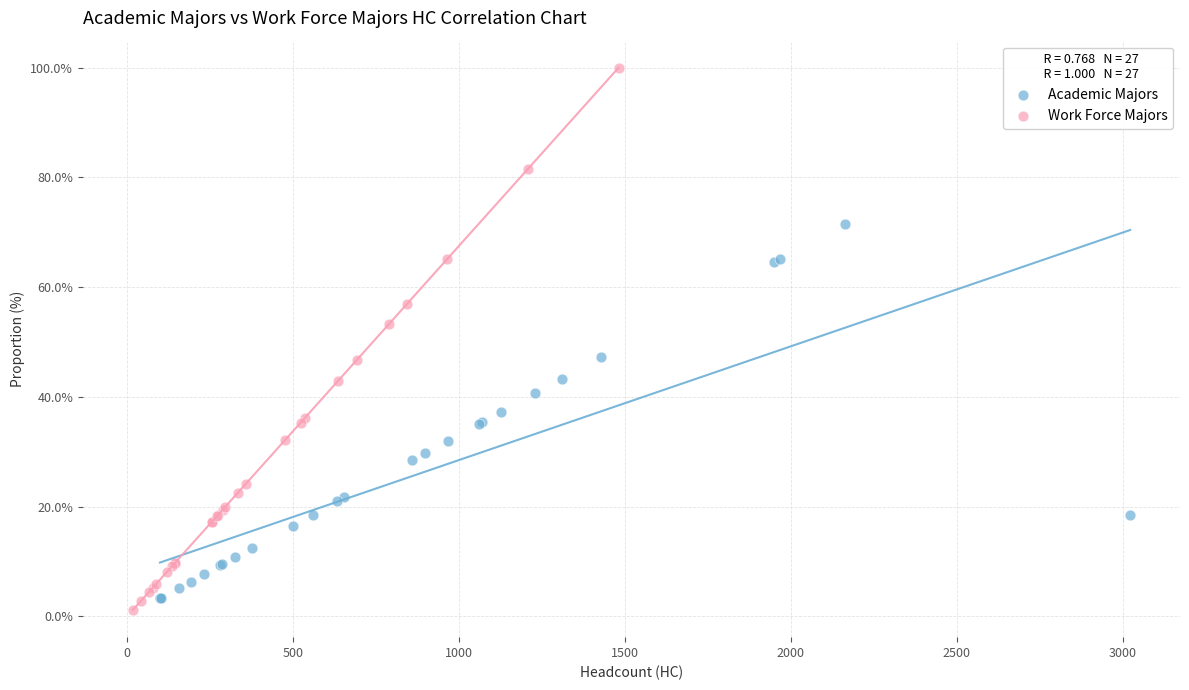

Which series has the widest spread of Y values?

Work Force Majors